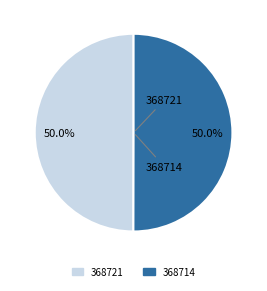

How many segments does this pie chart have?

2